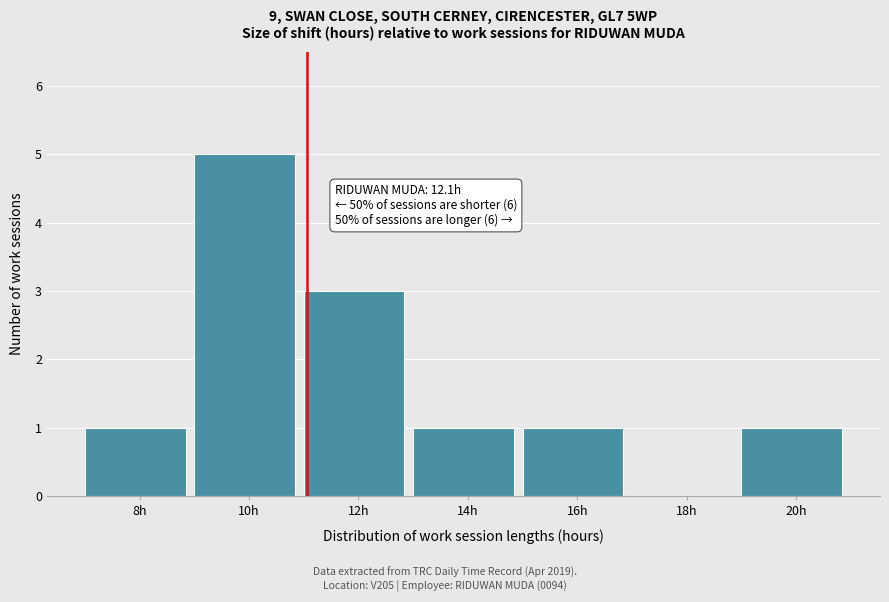

Reading left to right, what are all the values shown in this chart?

8h=1	10h=5	12h=3	14h=1	16h=1	18h=0	20h=1